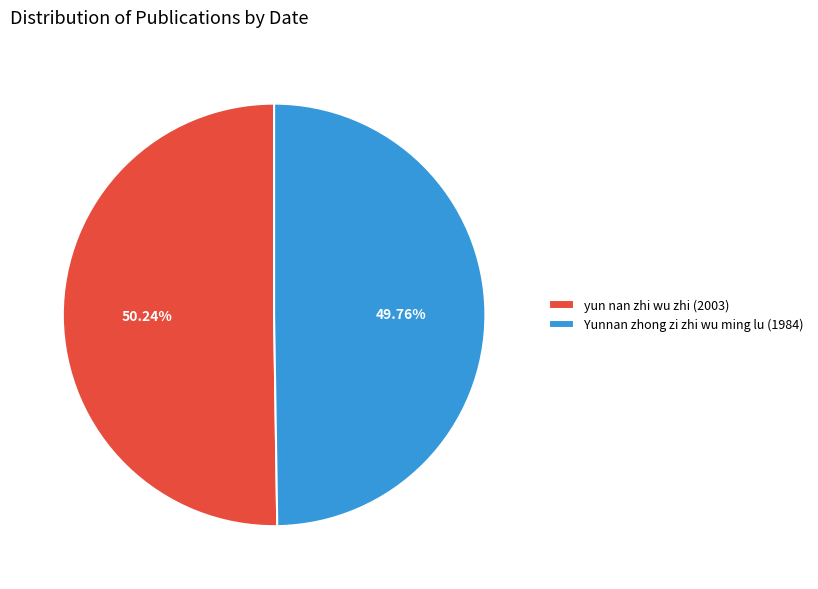

Approximately how many times larger is the value at Yunnan zhong zi zhi wu ming lu (1984) compared to yun nan zhi wu zhi (2003)?

1.0